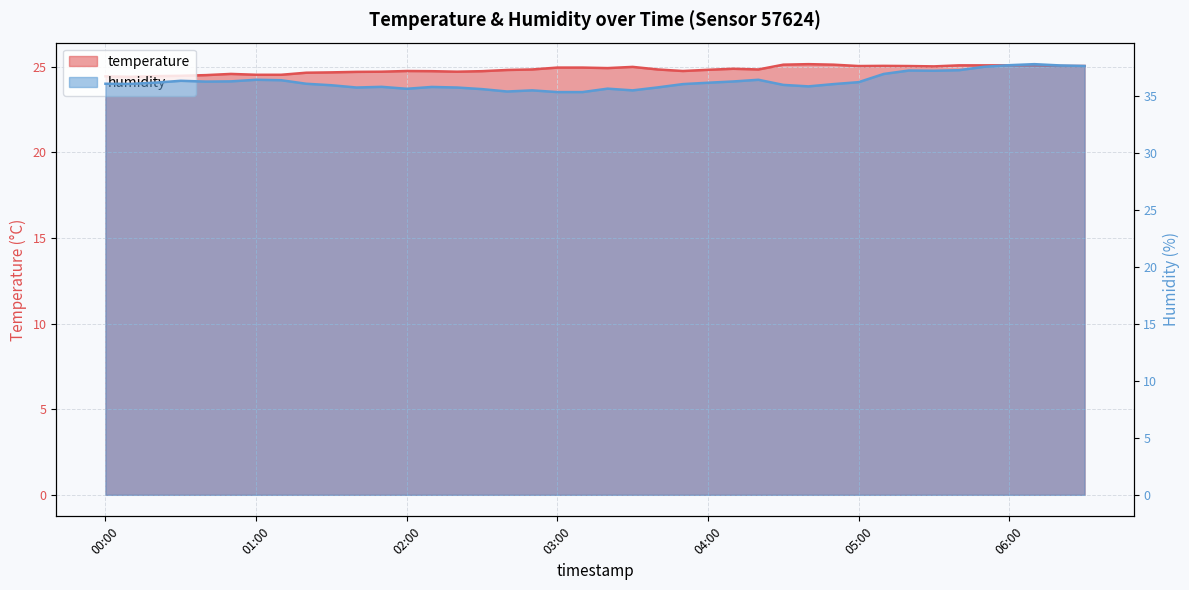

What is the value of the temperature point at the 2nd from the left?

24.4